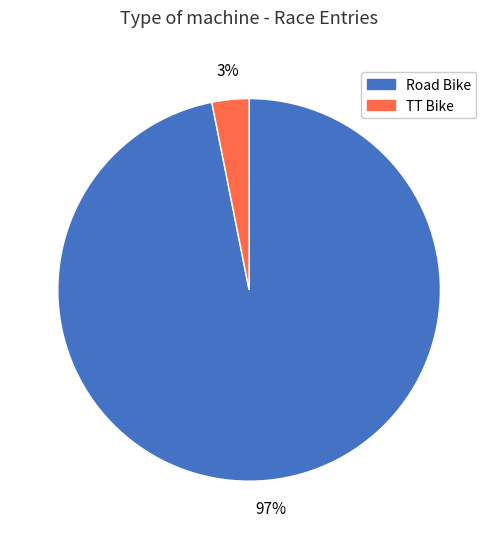

Is it true that TT Bike is 3% of the pie?

True